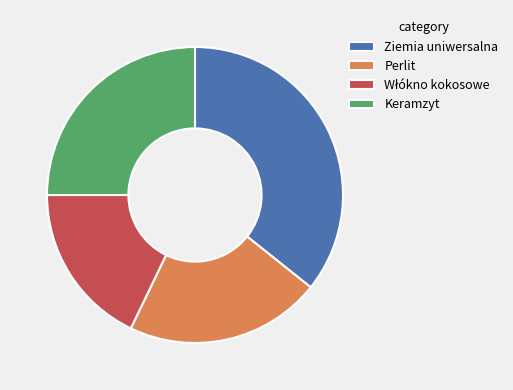

Count the number of slices in the pie.

4